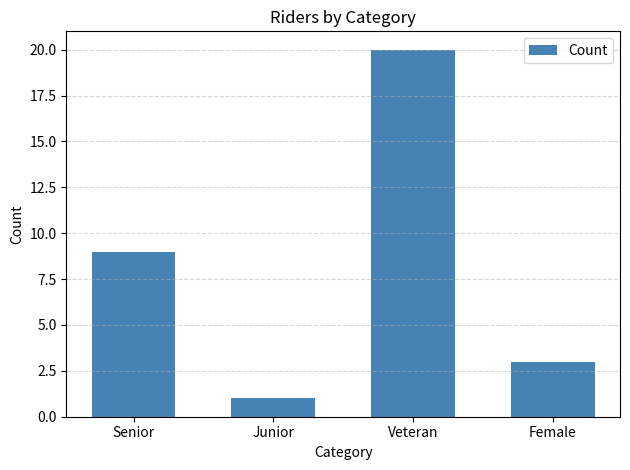

At which category does the chart reach its peak across all series?

Veteran